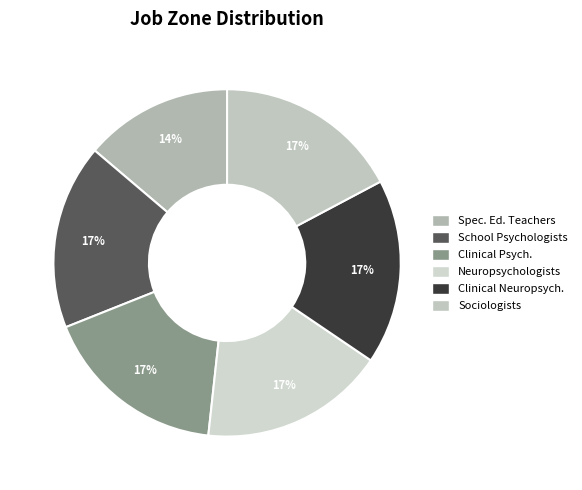

How many segments does this pie chart have?

6